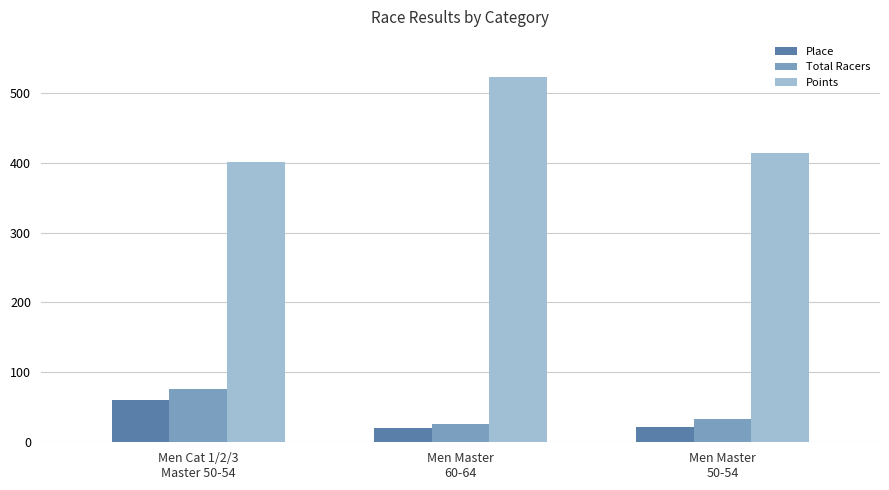

Which series has the largest total across all categories?

Points